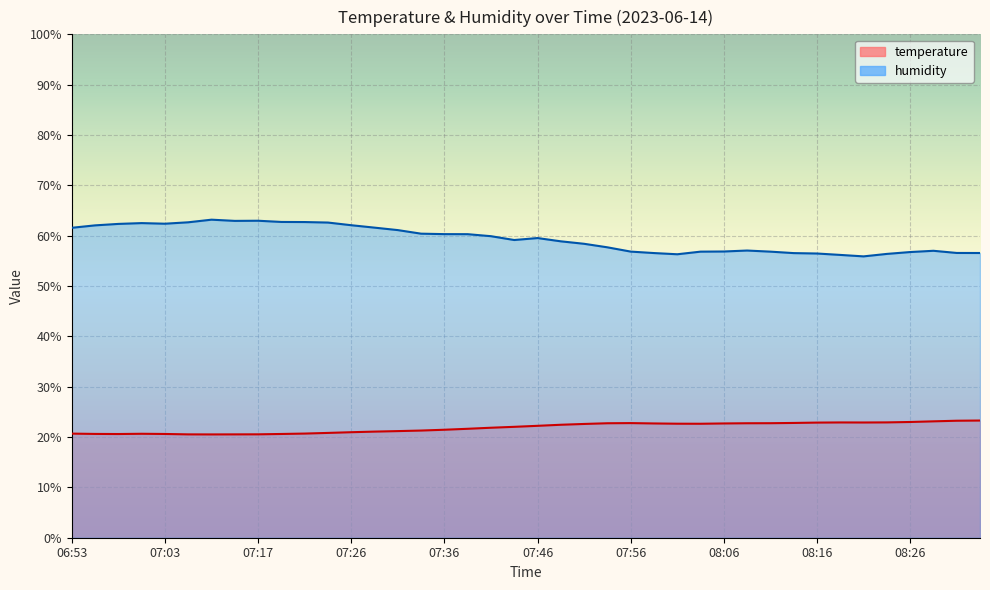

What are all the series names shown in the legend?

temperature, humidity